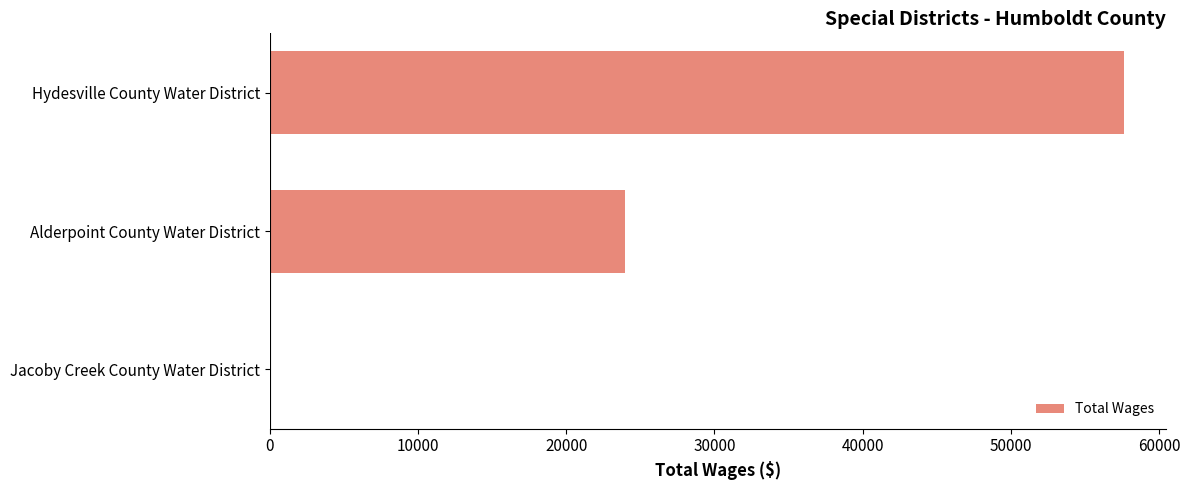

Are the bars horizontal?

Yes